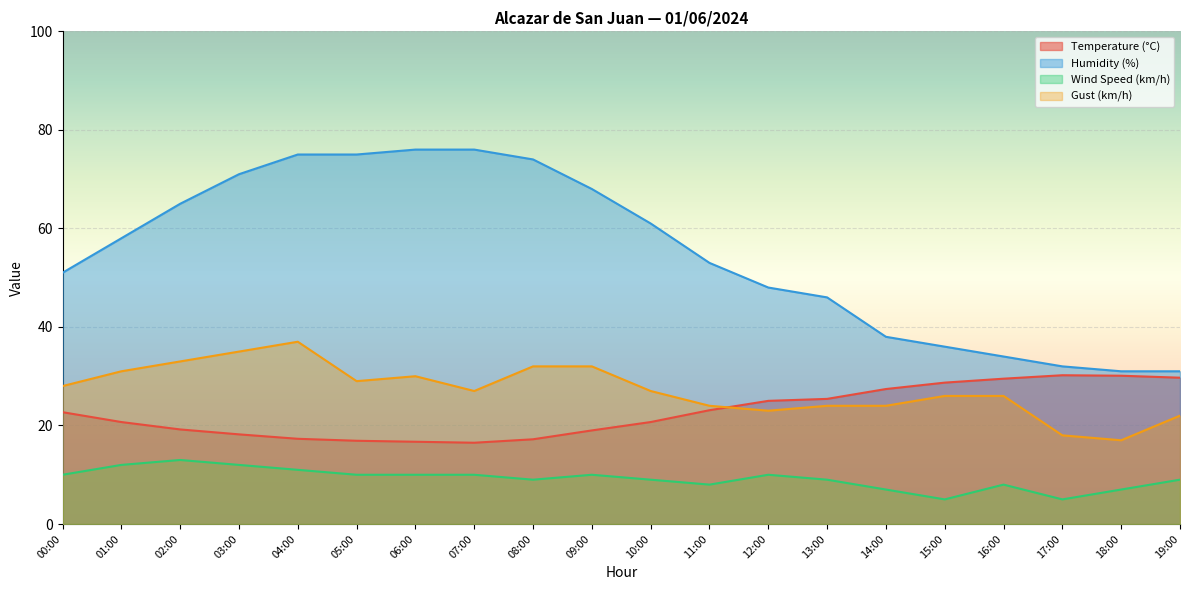

Where is the first local maximum for Wind Speed (km/h)?

02:00